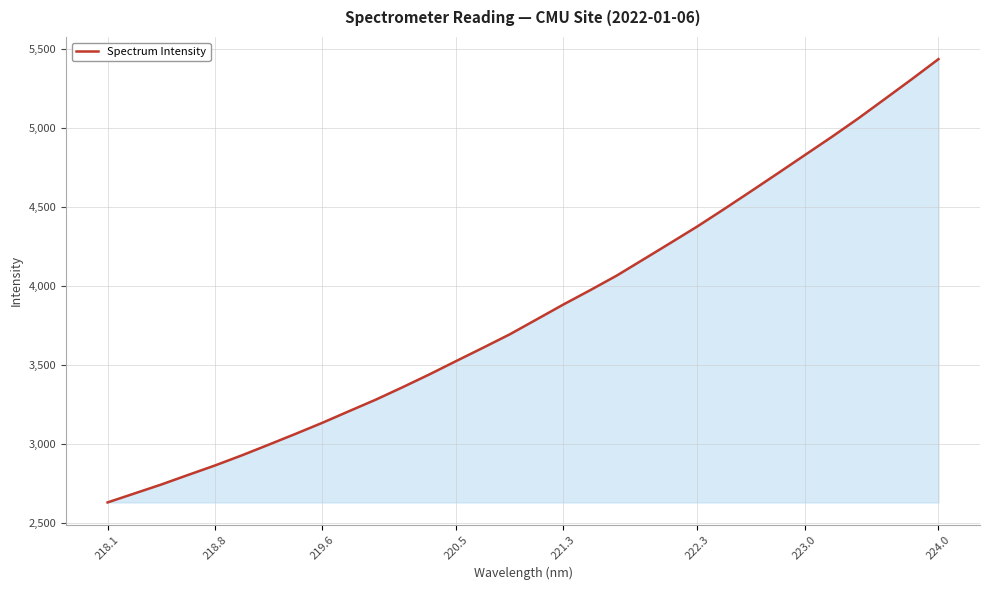

What is the maximum value shown in the chart?

5434.4